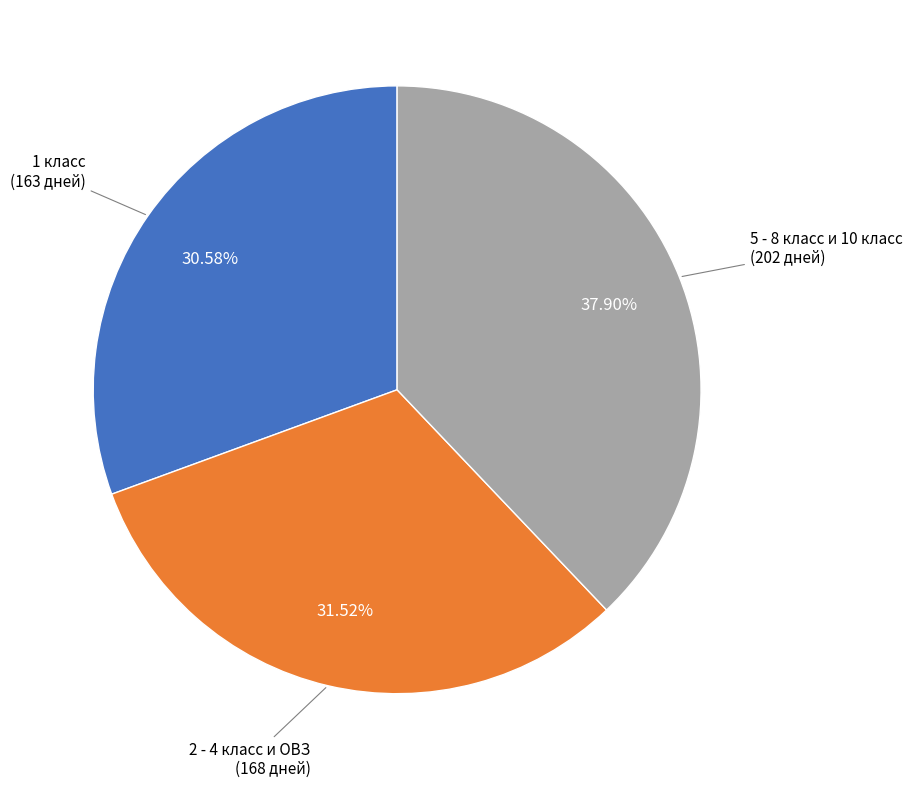

Is there any slice that represents more than half of the pie?

No